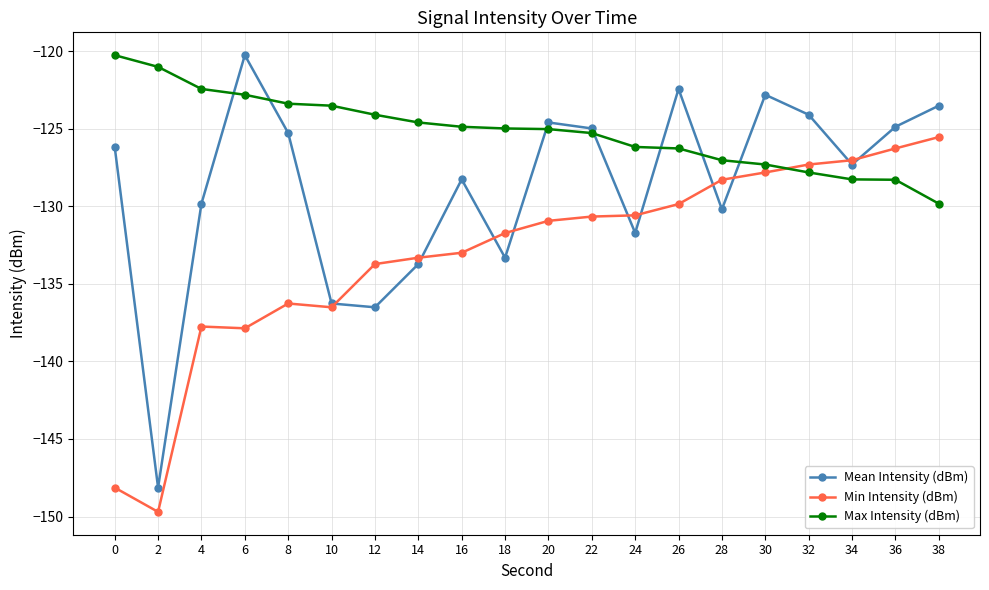

Where does the Min Intensity (dBm) series first go above -130?

26